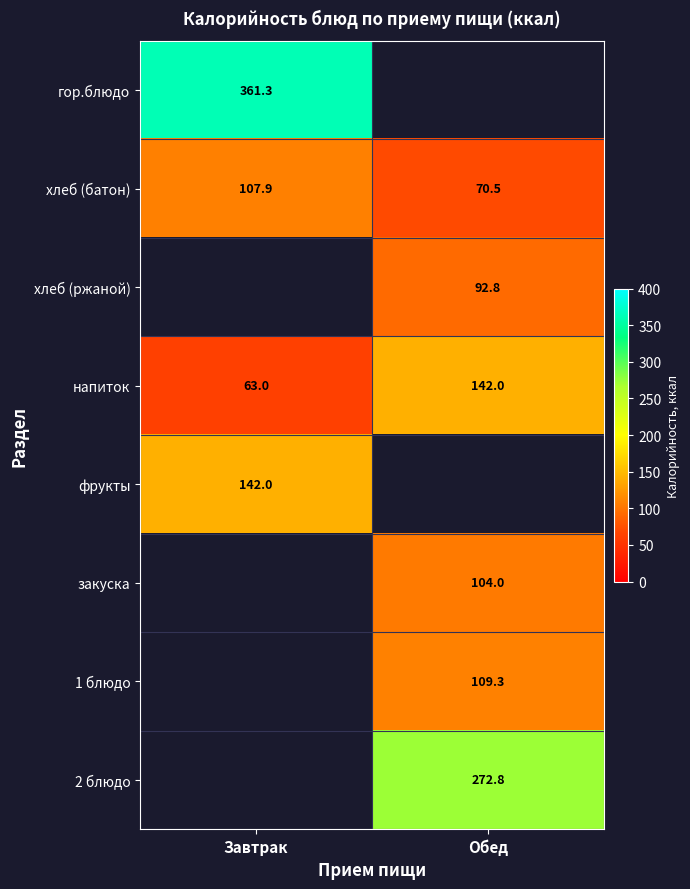

What is the average value of the напиток series?

102.5